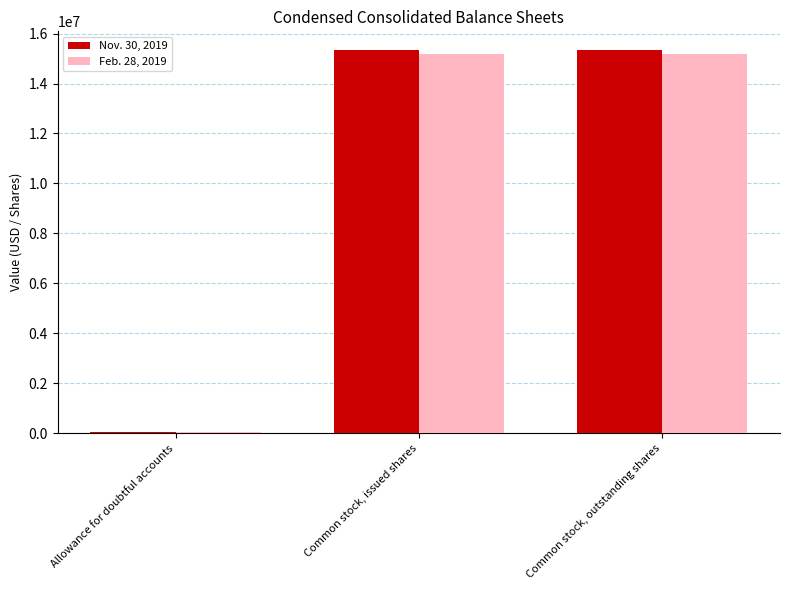

Is the value of Feb. 28, 2019 at Allowance for doubtful accounts greater than the value of Nov. 30, 2019 at Common stock, outstanding shares?

No